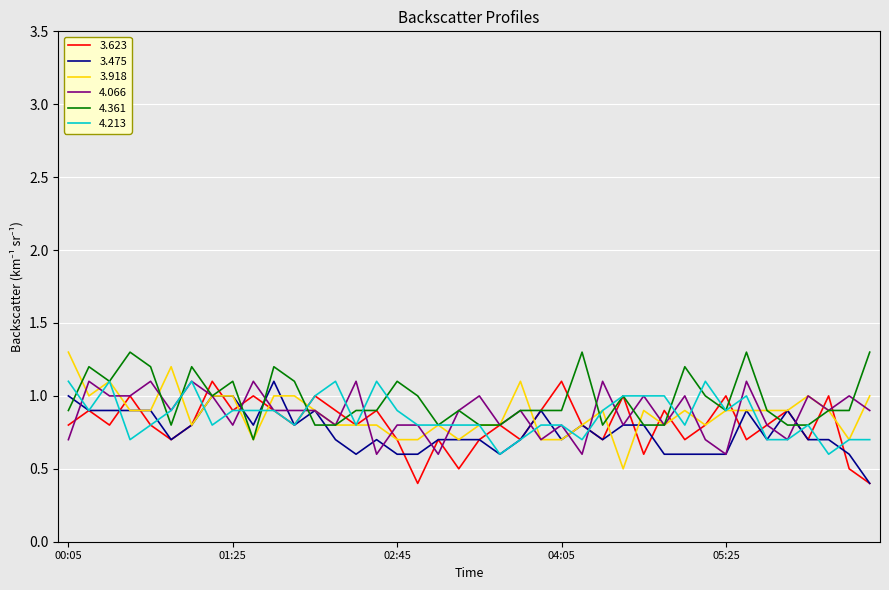

What are all the series names shown in the legend?

3.623, 3.475, 3.918, 4.066, 4.361, 4.213